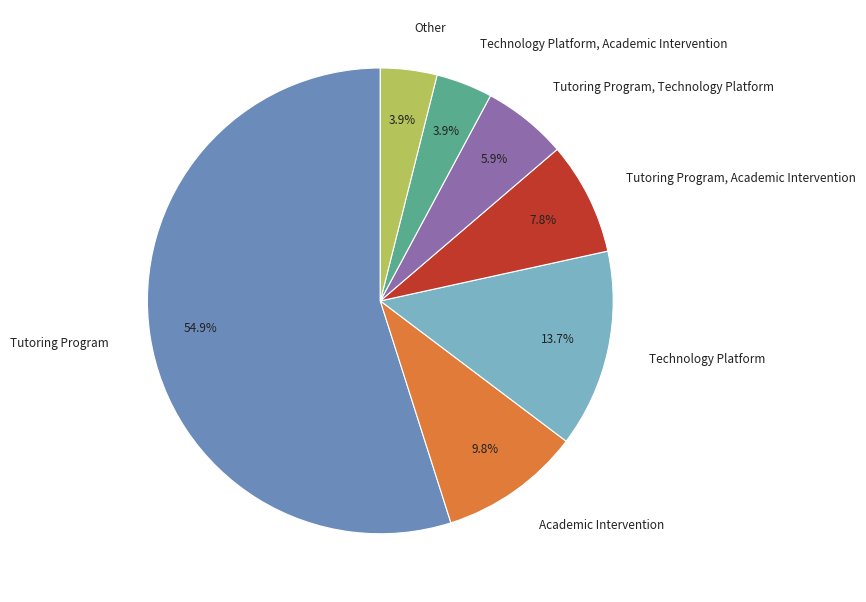

What is the largest slice in the pie chart?

Tutoring Program